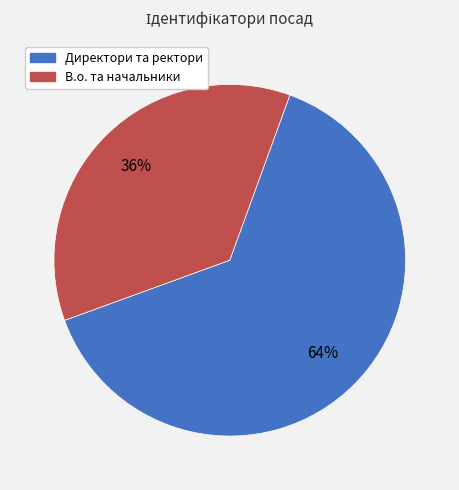

Does any single category account for the majority?

Yes